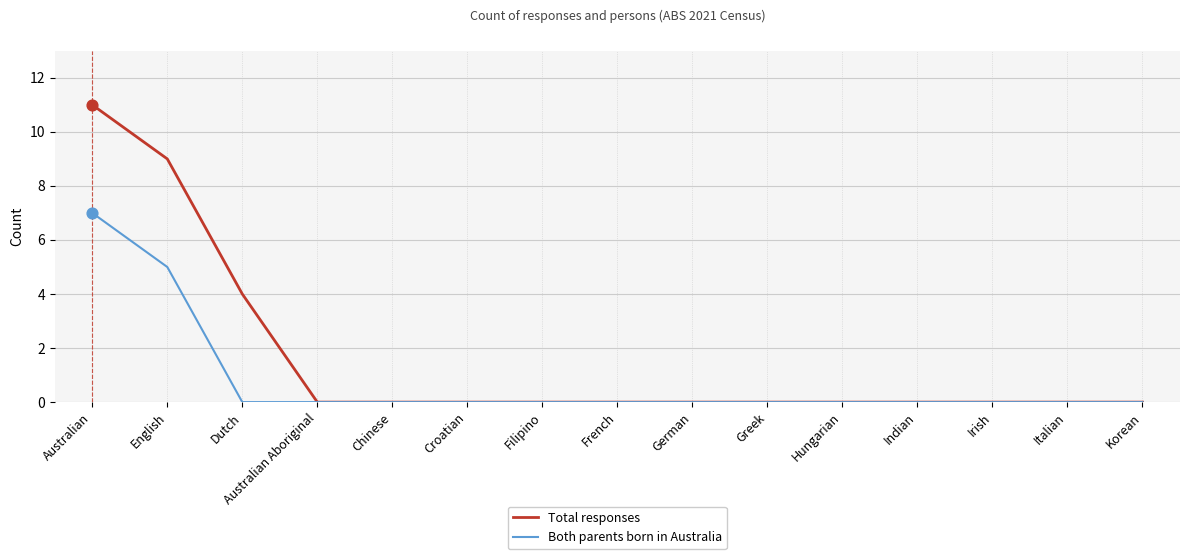

At which category is the sum across all series the highest?

Australian